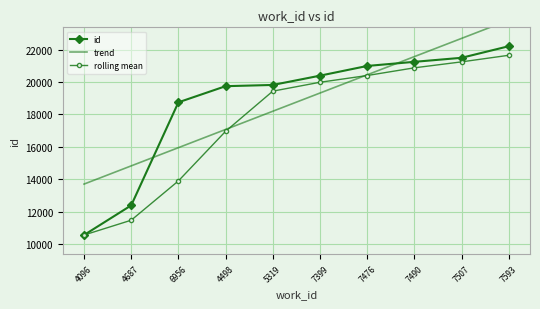

How many times do rolling mean and trend cross each other?

2